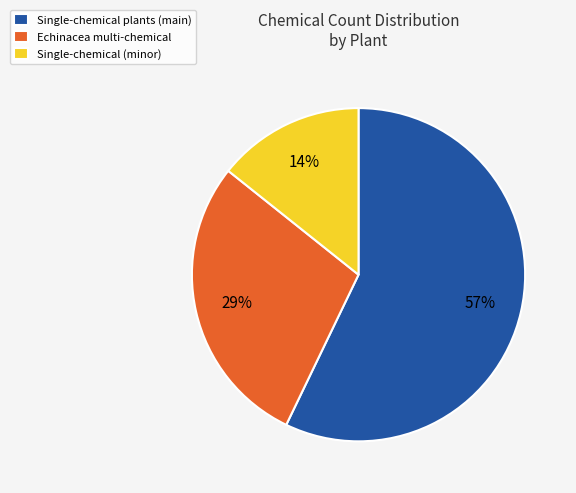

Rank the categories by value from highest to lowest.

Single-chemical plants (main), Echinacea multi-chemical, Single-chemical (minor)